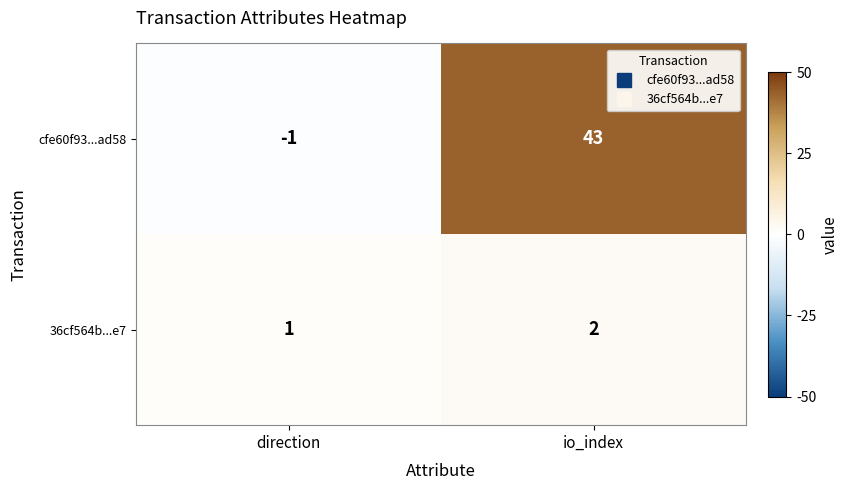

What is the total value across all series at io_index?

45